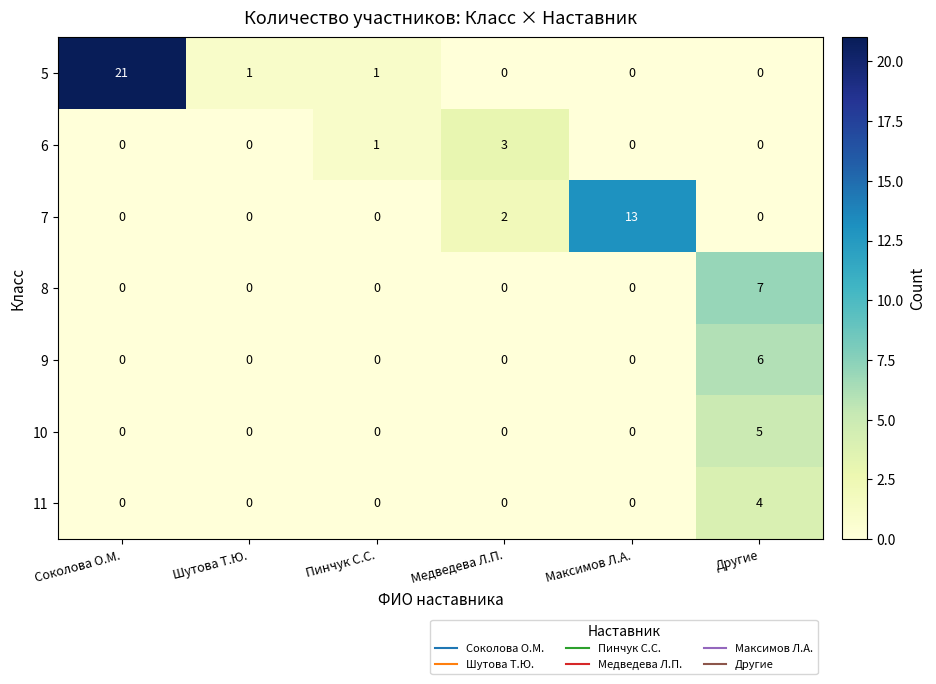

Rank the series by their maximum value, from highest to lowest.

5, 7, 8, 9, 10, 11, 6